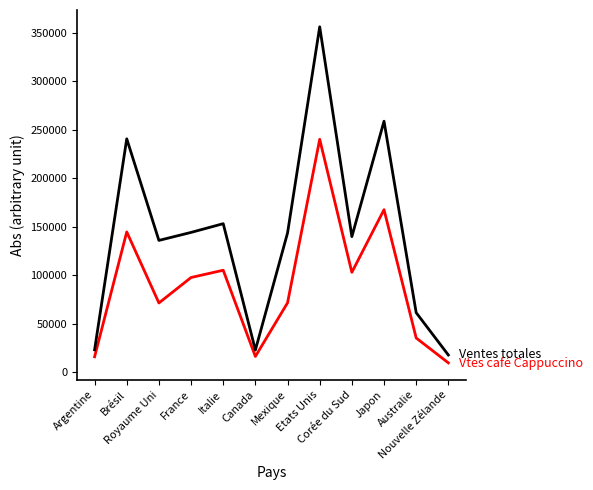

What is the maximum value shown in the chart?

356000